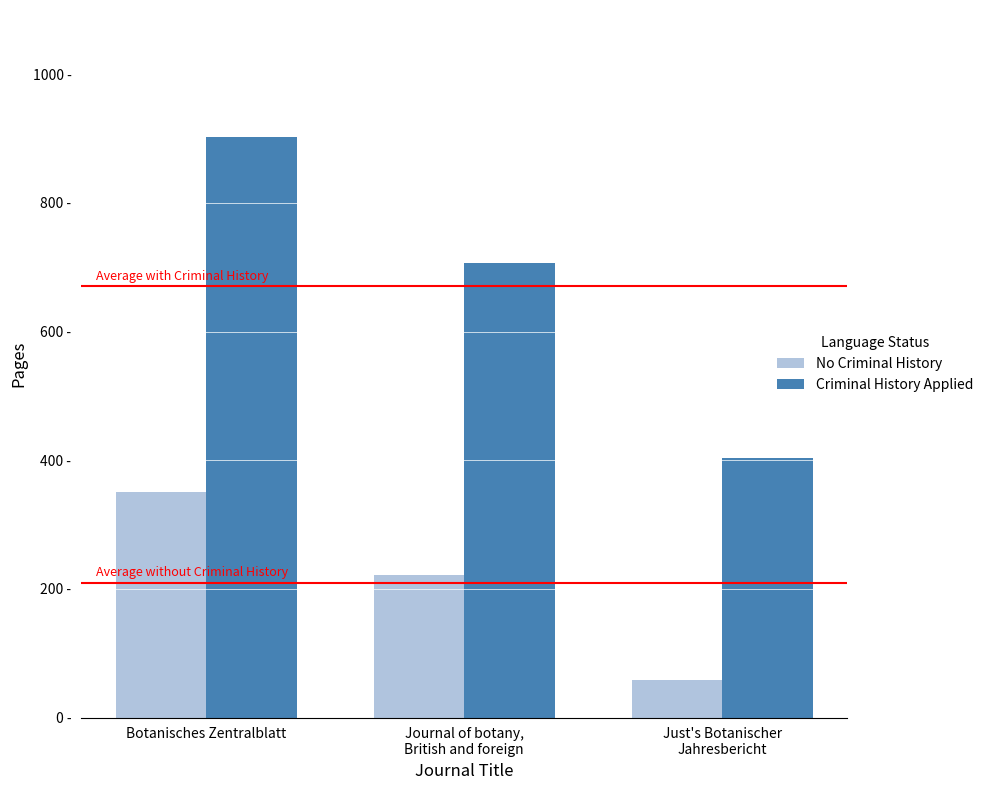

Read the No Criminal History value at Just's Botanischer
Jahresbericht, to the nearest 5.

60